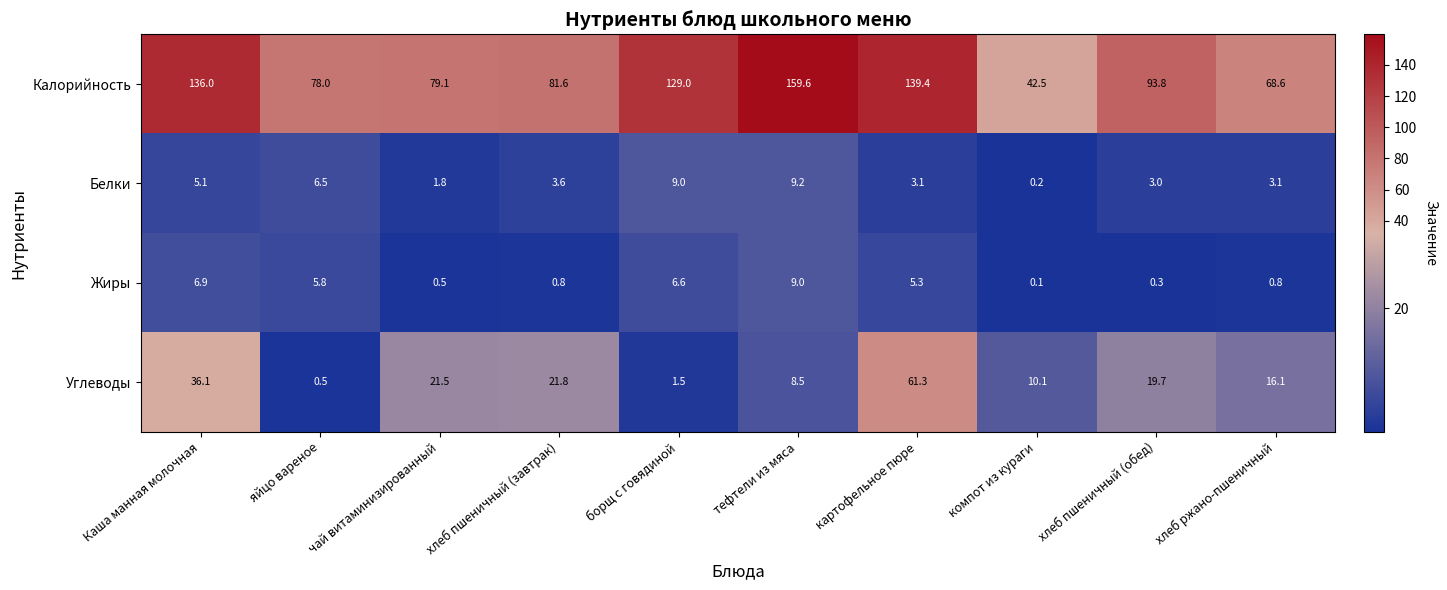

At how many categories does at least one series exceed 57?

9